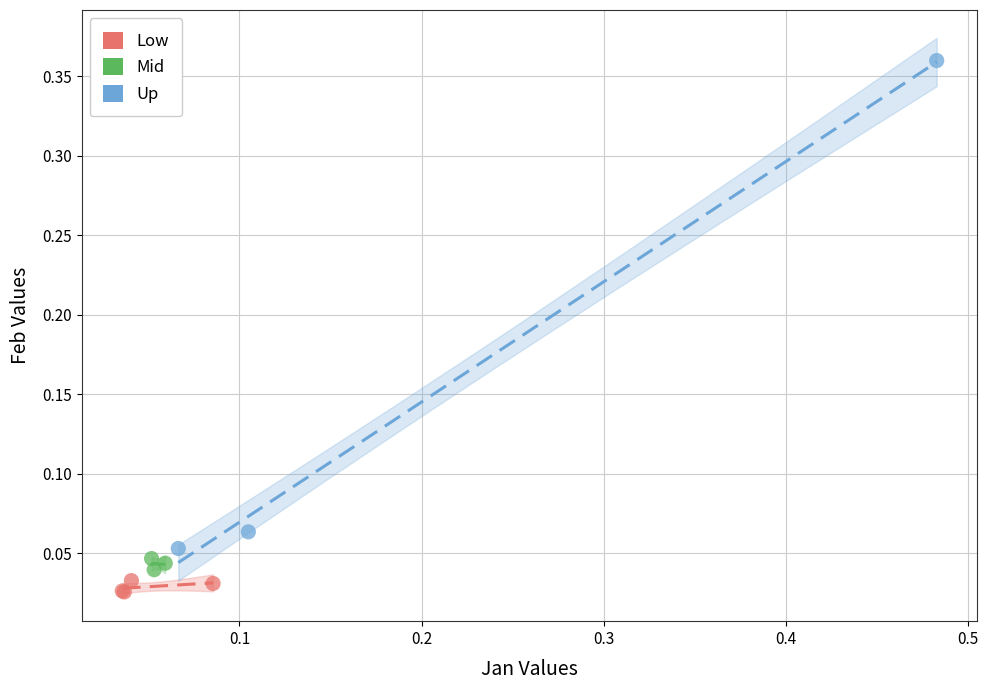

Which series reaches the maximum Y coordinate?

Up